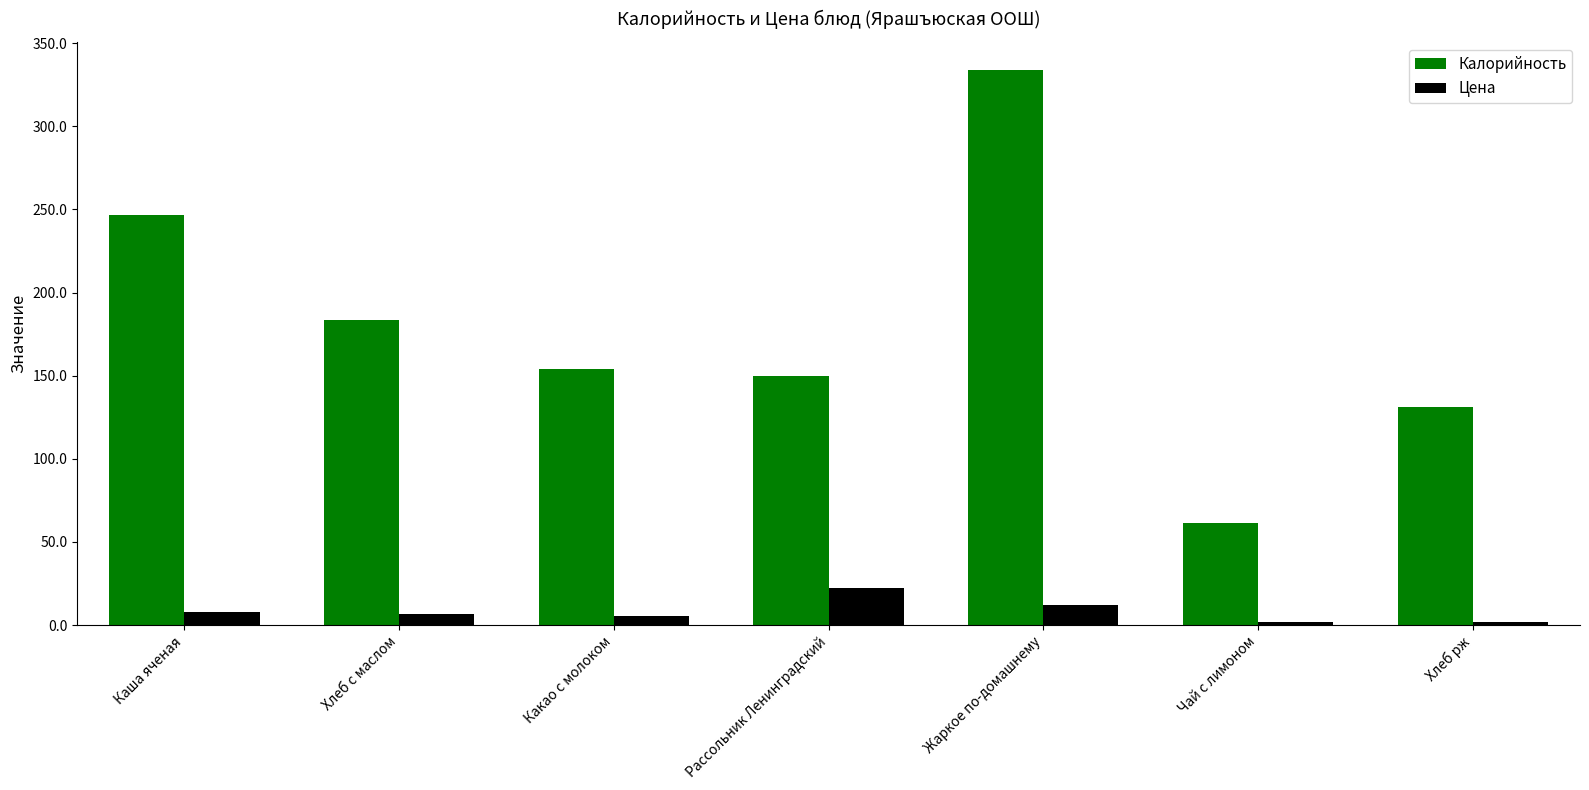

What is the label of the 2nd bar from the left?

Хлеб с маслом